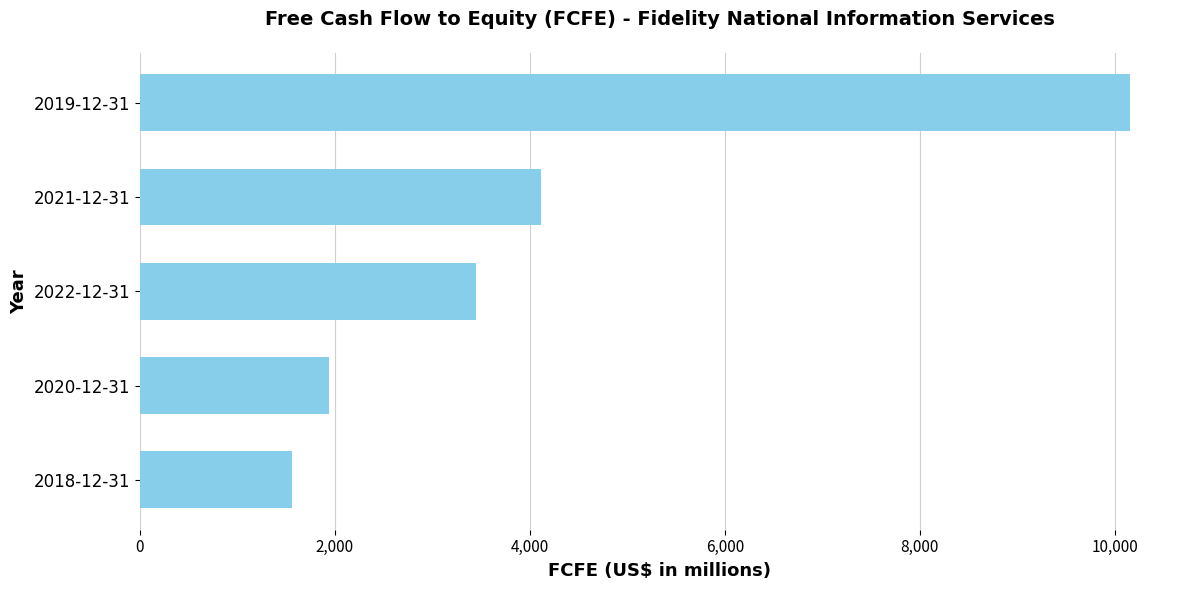

Reading bottom to top, transcribe all the data shown in this chart.

1564	1941	3451	4118	10161